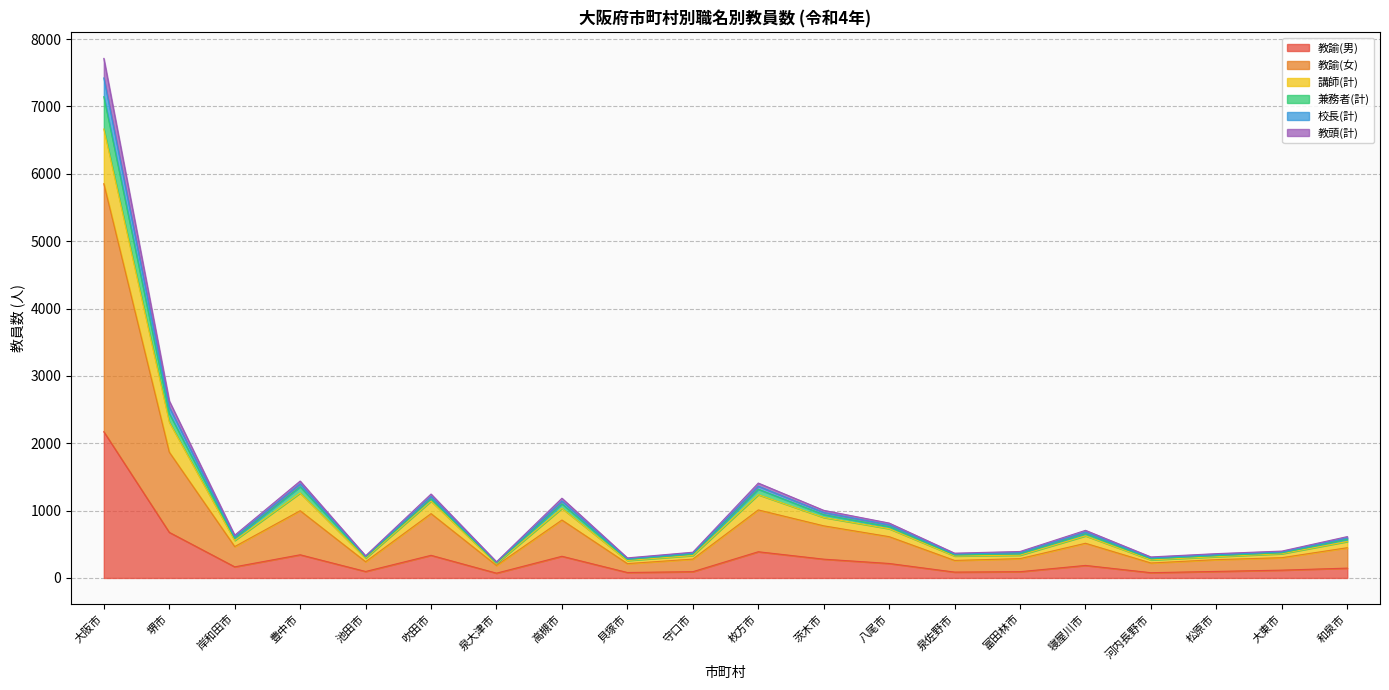

At which category is the sum across all series the highest?

大阪市